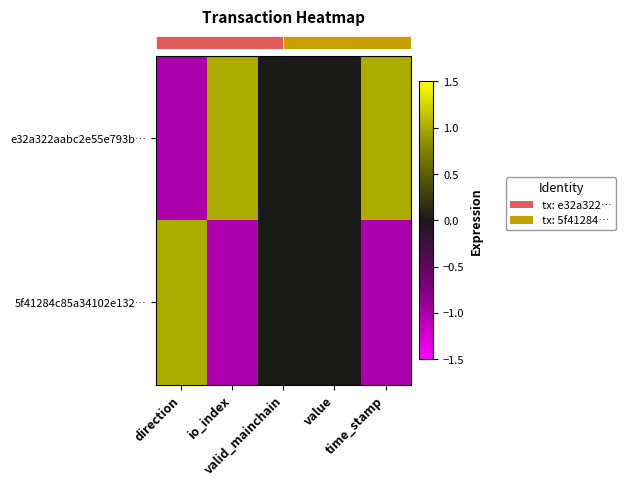

Which category has the lowest value across all series?

direction